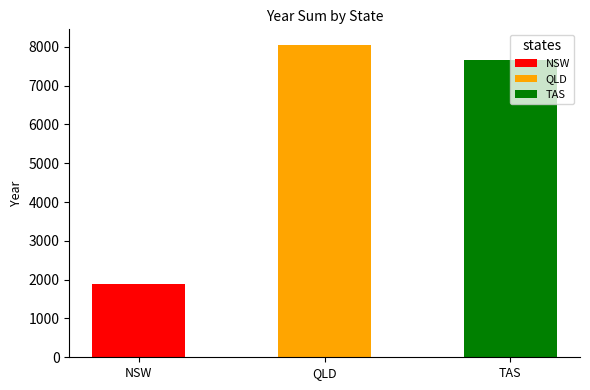

What is the smallest value displayed?

1887